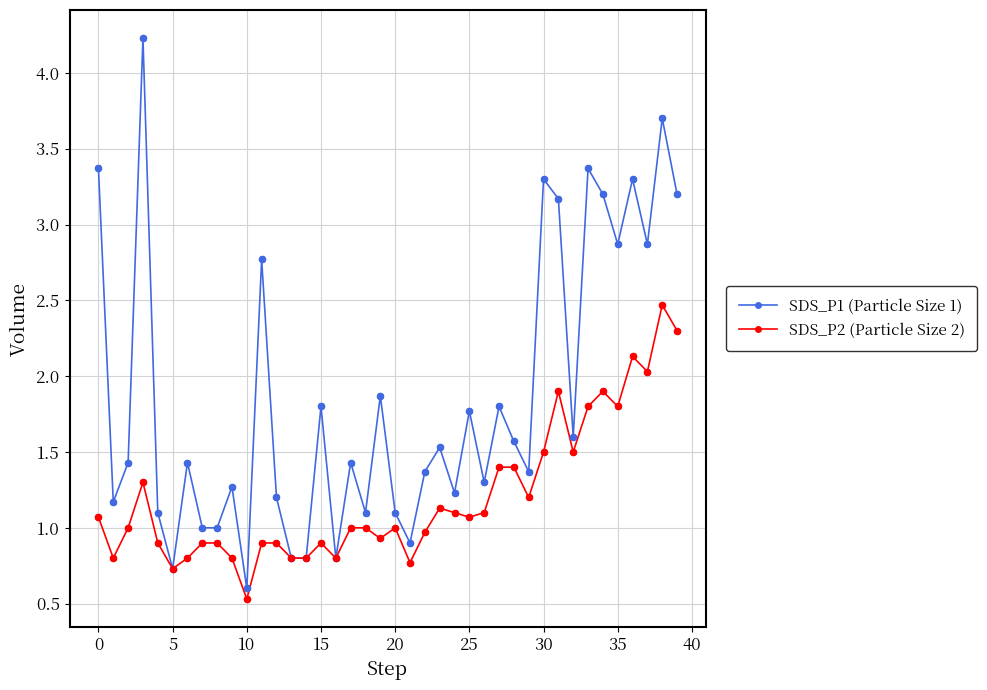

Which series has the largest total across all categories?

SDS_P1 (Particle Size 1)